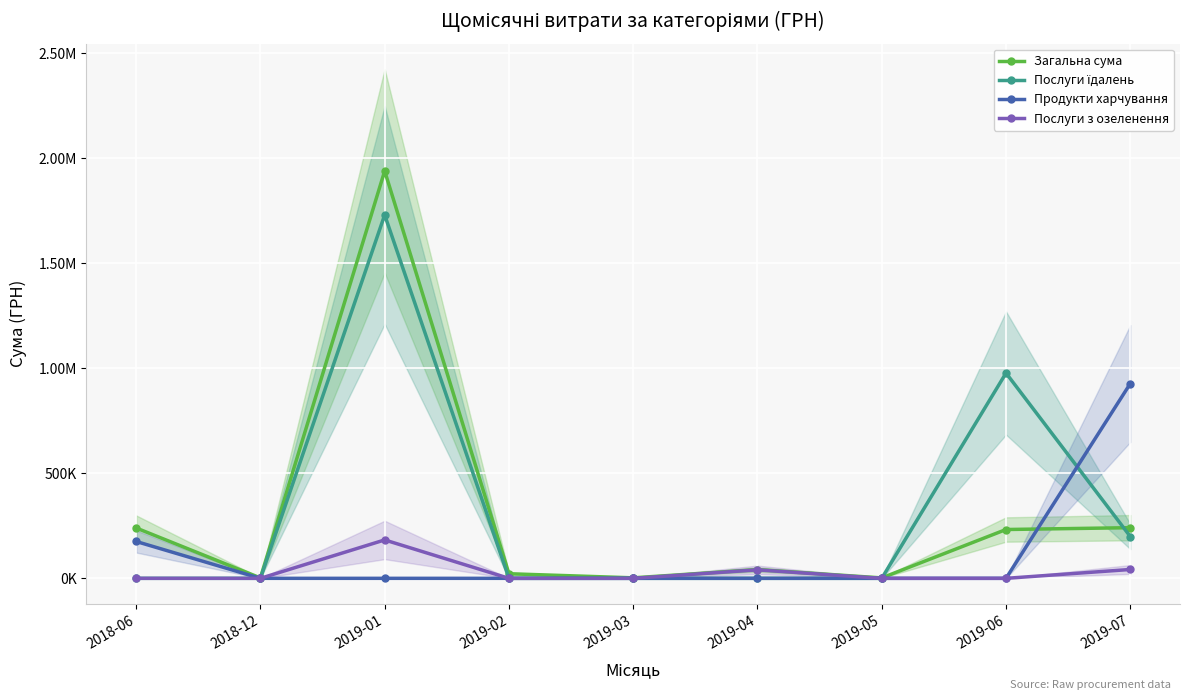

How many intersections are there between Послуги їдалень and Загальна сума?

2